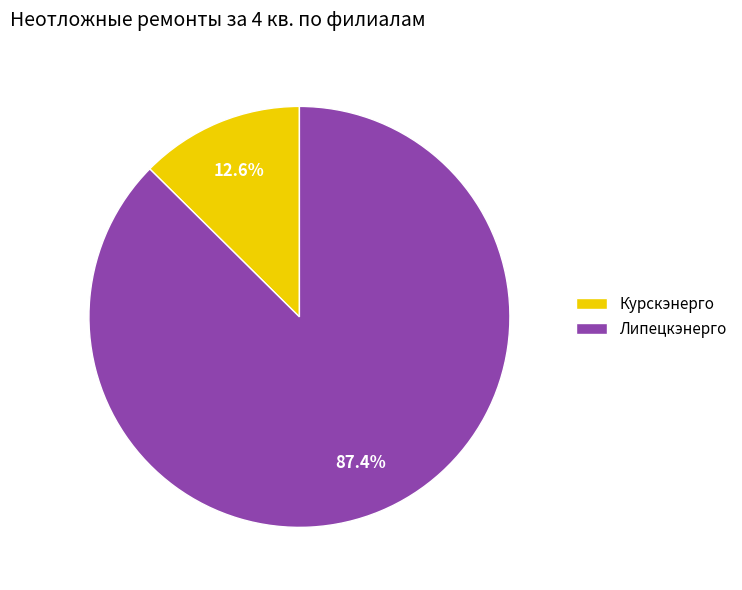

Does Липецкэнерго represent more than half of the total?

Yes